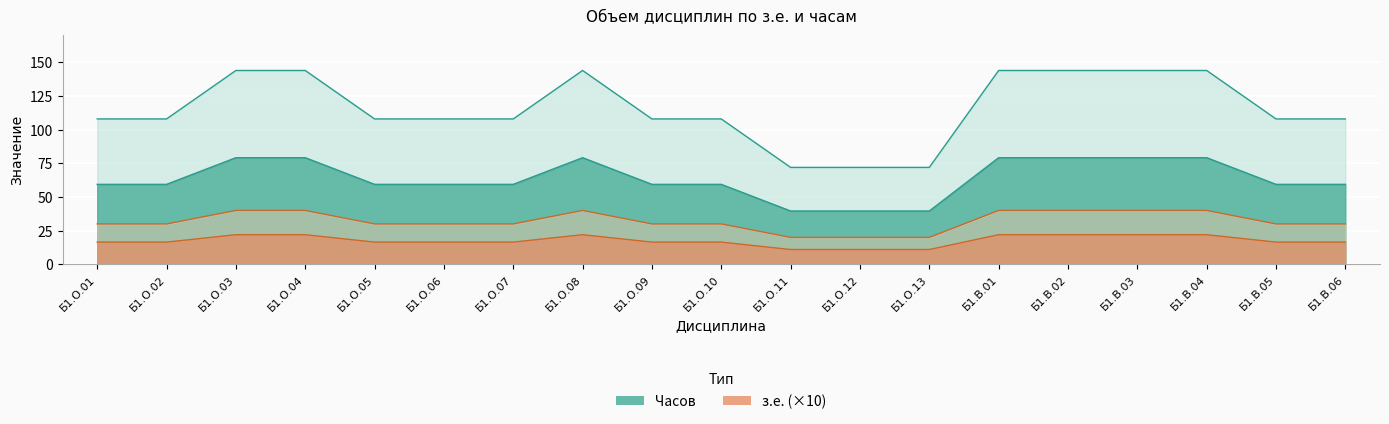

At which label does з.е. reach its peak?

Б1.О.03